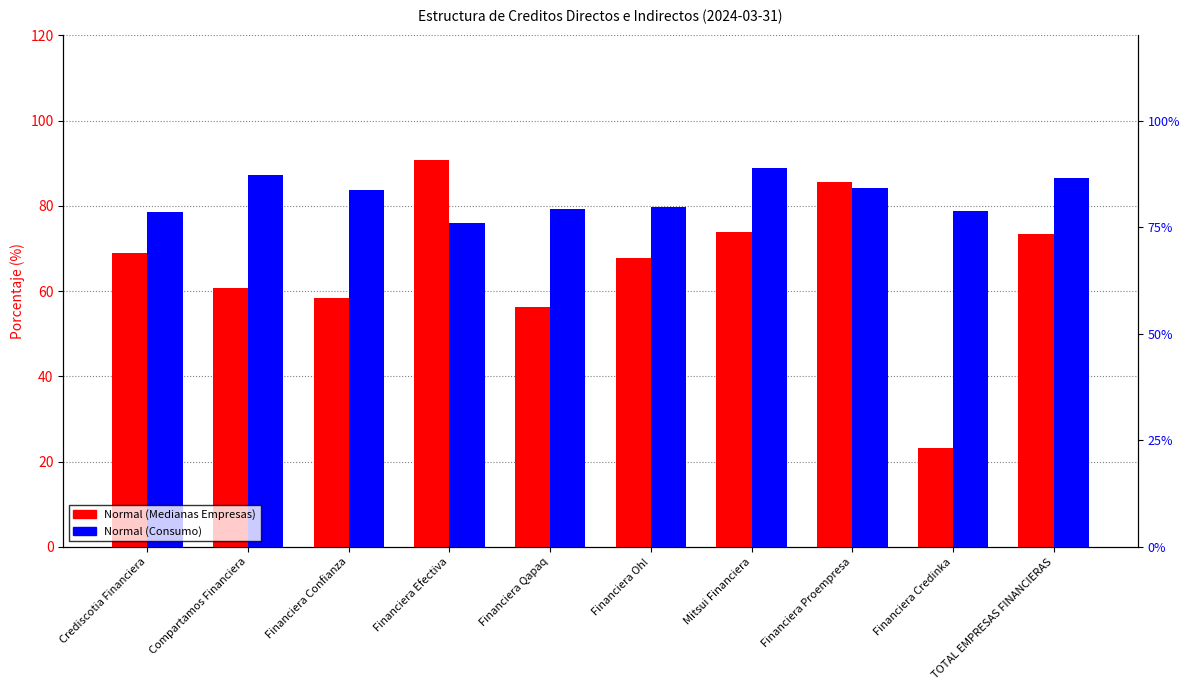

What is the label of the 9th bar from the right?

Compartamos Financiera